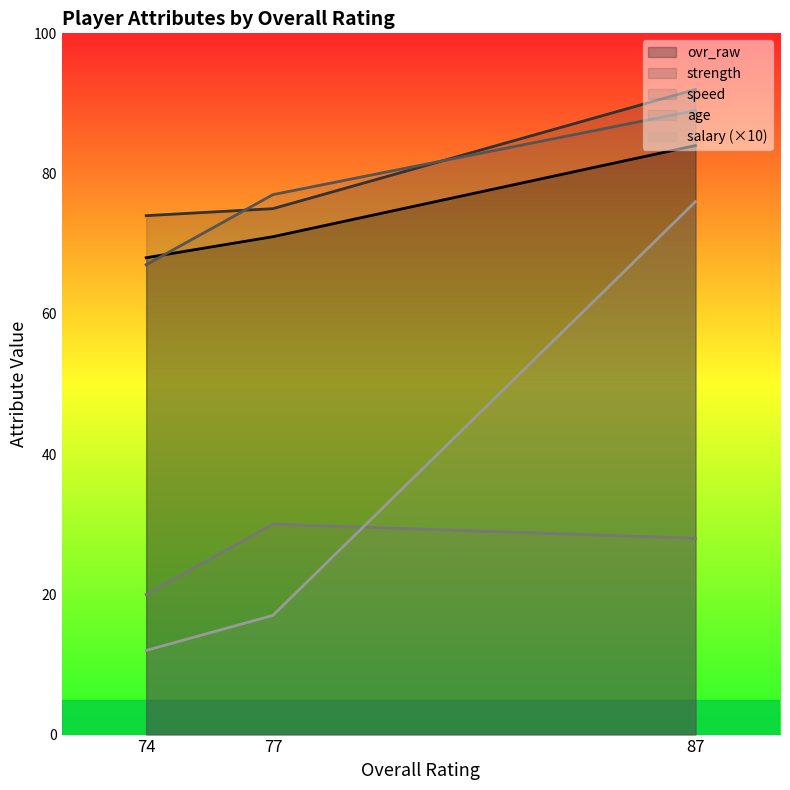

How many data points in speed are less than 77?

1